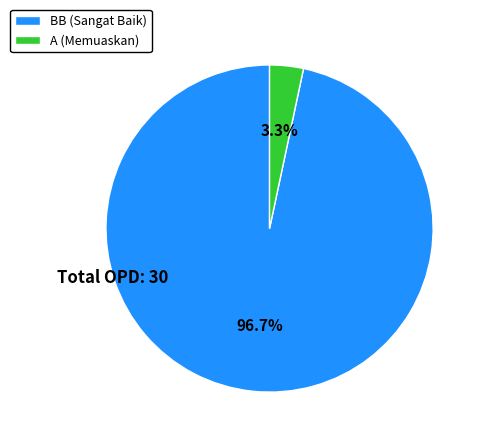

Which slice is the largest?

BB (Sangat Baik)